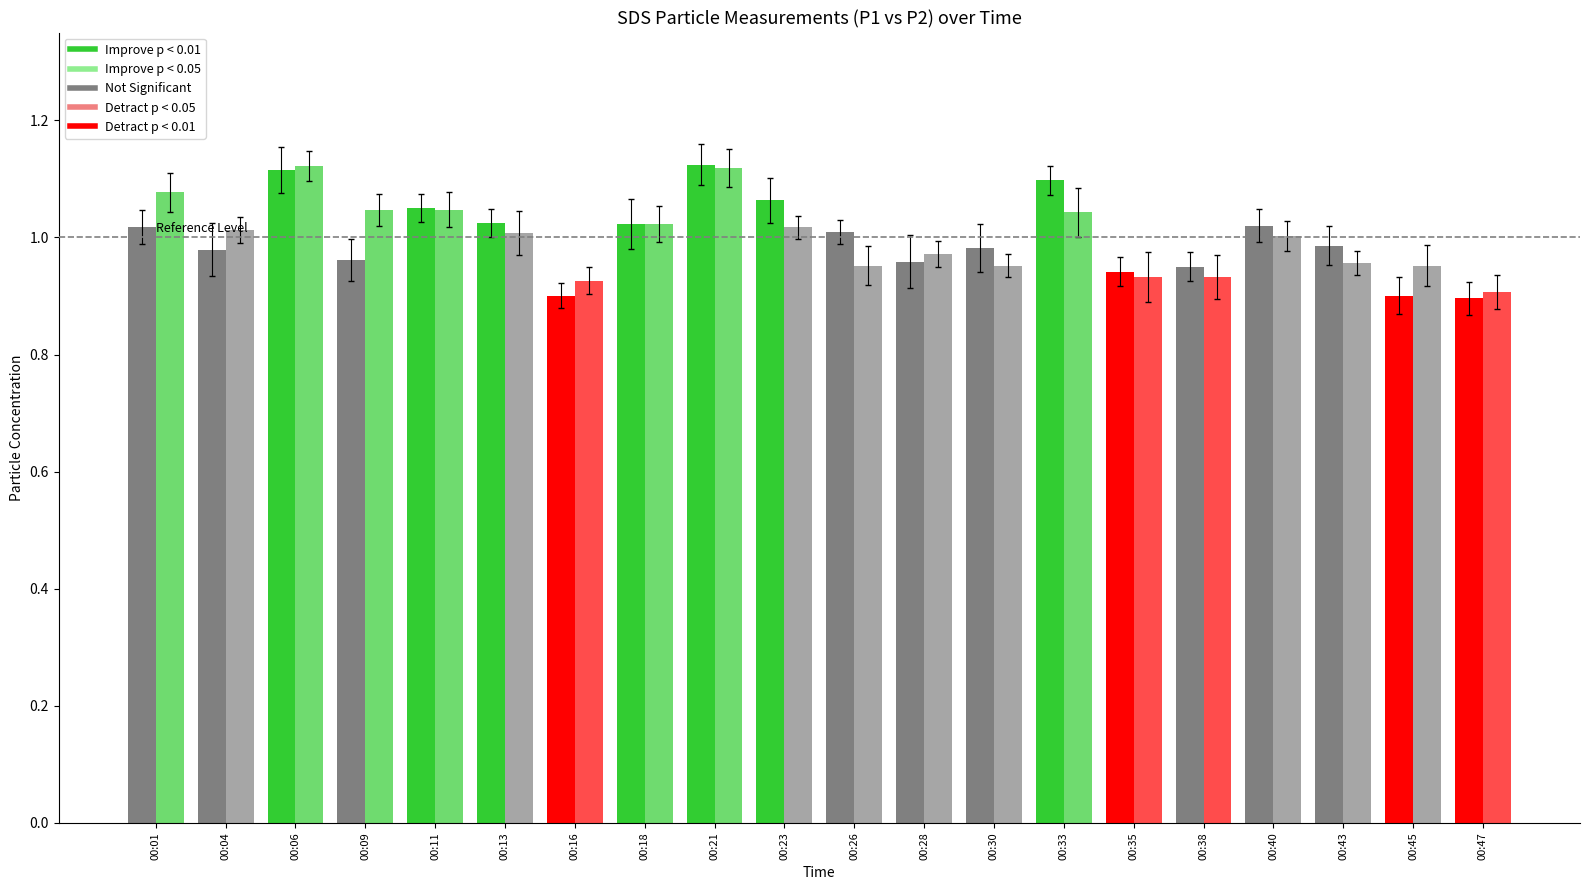

List the series in order of their peak value, lowest first.

SDS_P2, SDS_P1